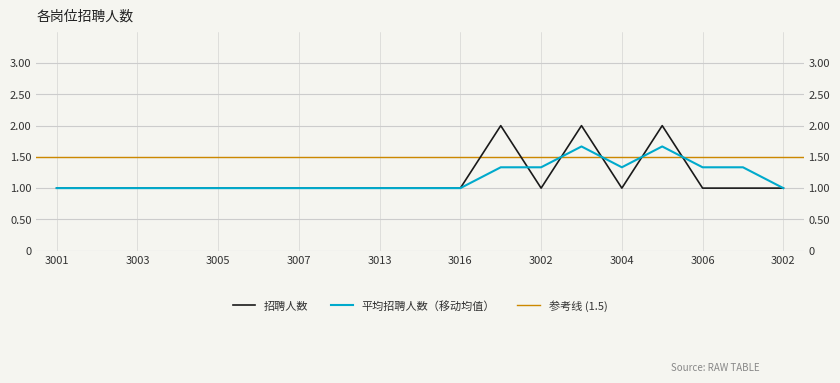

How many interior local valleys (lower than both neighbors) does the data have?

2